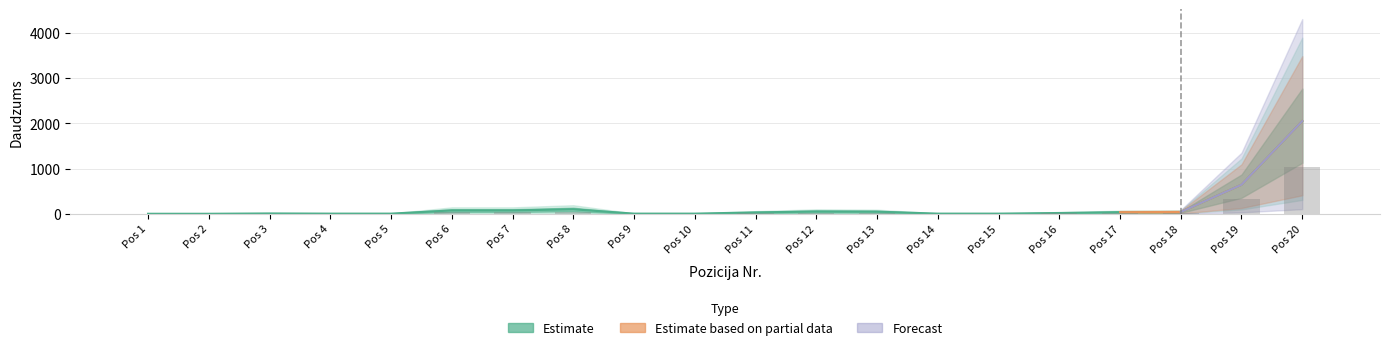

Rank the categories by value from lowest to highest.

Pos 1, Pos 2, Pos 4, Pos 5, Pos 9, Pos 10, Pos 14, Pos 15, Pos 3, Pos 16, Pos 11, Pos 17, Pos 18, Pos 13, Pos 12, Pos 6, Pos 7, Pos 8, Pos 19, Pos 20